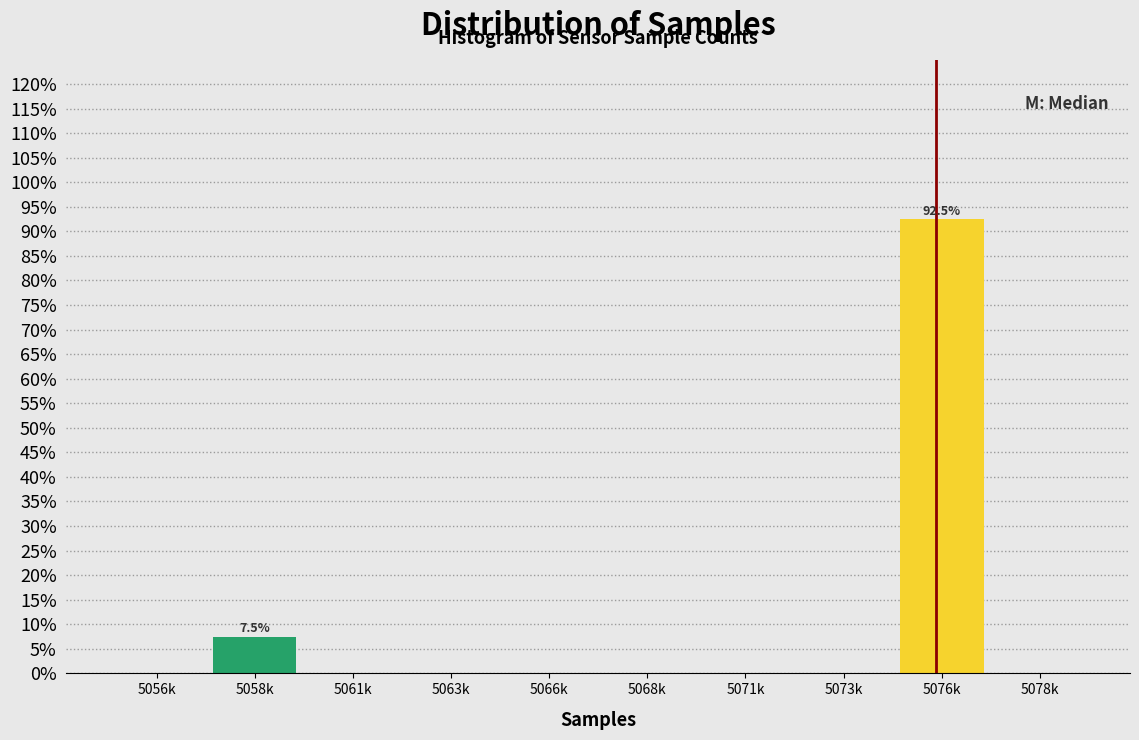

Reading right to left, list all the values displayed in this chart.

5078k=0.0	5076k=92.5	5073k=0.0	5071k=0.0	5068k=0.0	5066k=0.0	5063k=0.0	5061k=0.0	5058k=7.5	5056k=0.0